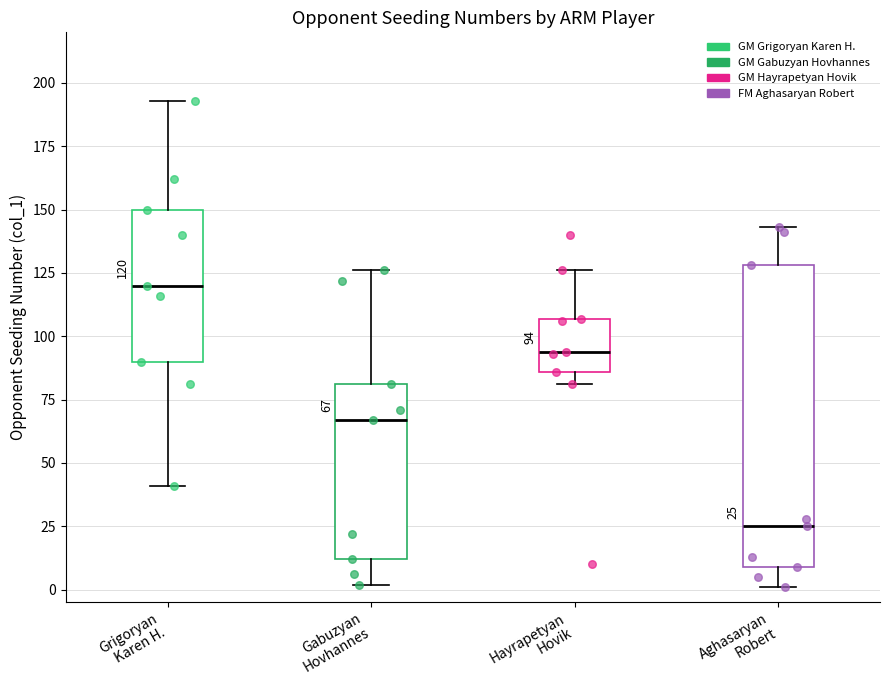

Which box is the tallest, from its lower edge to its upper edge?

Aghasaryan Robert